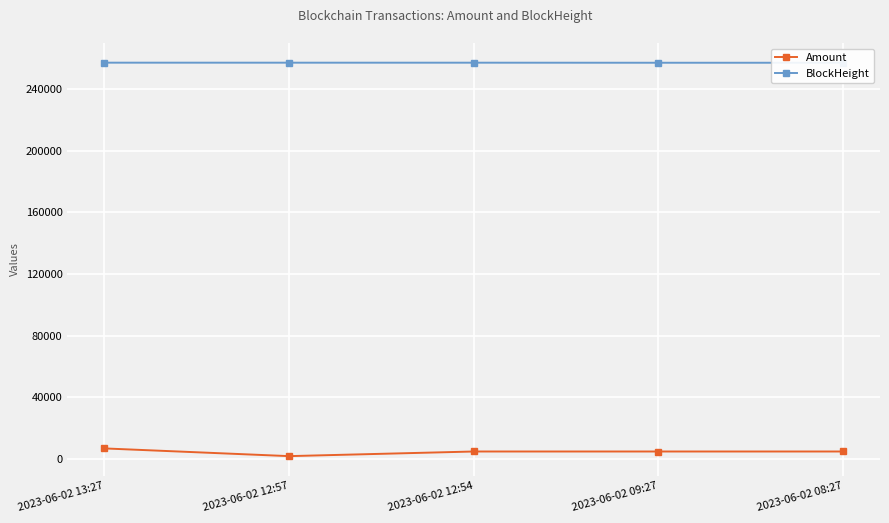

At how many categories does at least one series exceed 17842?

5